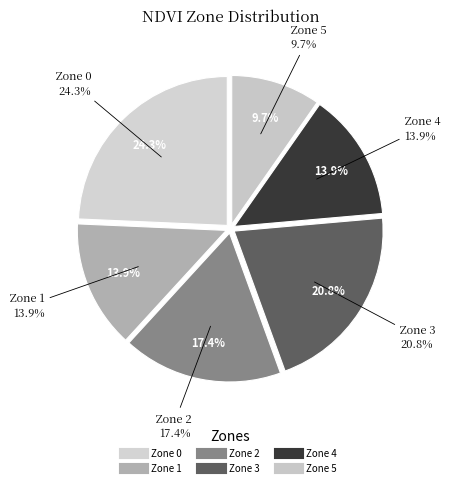

Between Zone 1 and Zone 2, which is larger?

Zone 2